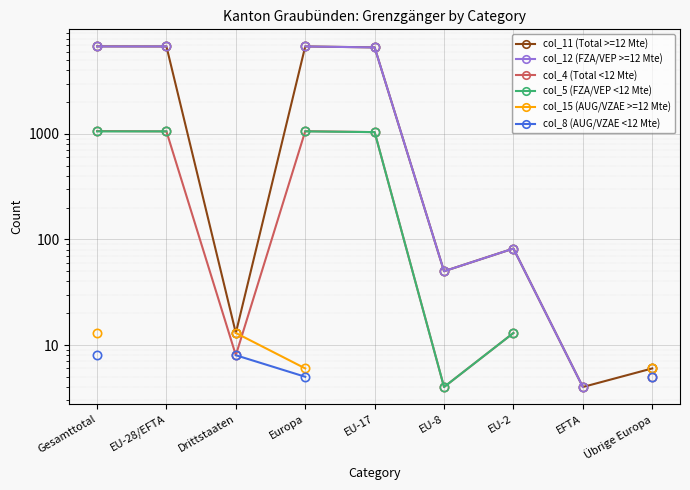

Read the col_15 (AUG/VZAE >=12 Mte) value at Gesamttotal.

13.0